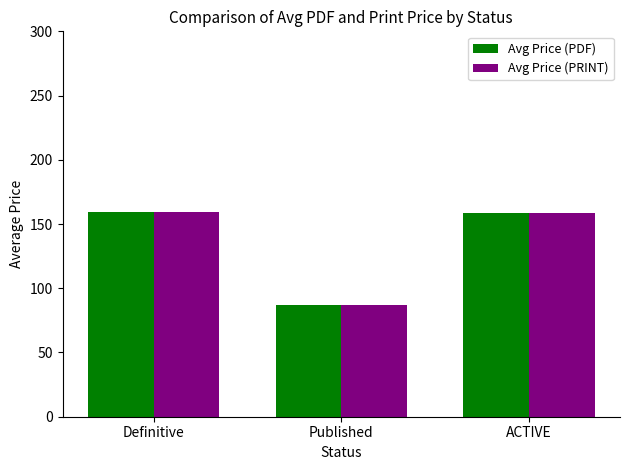

What is the total value across all series at Definitive?

319.2